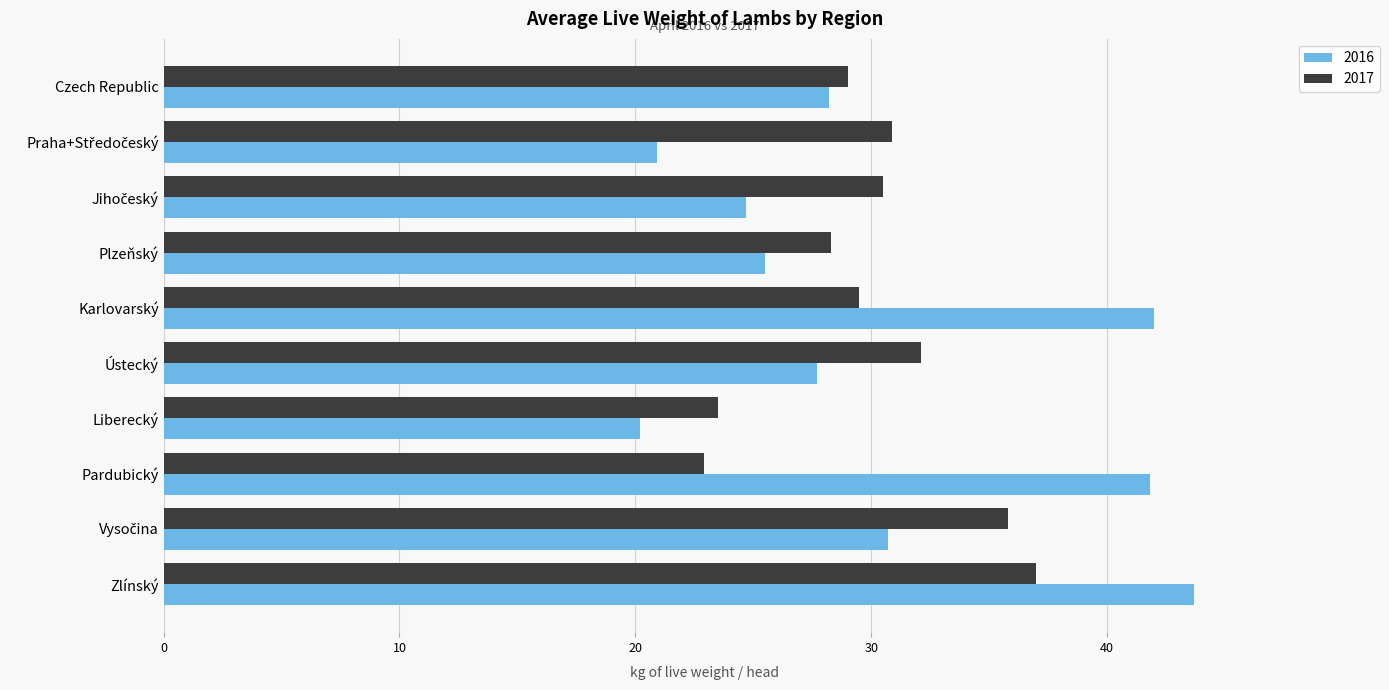

At which category is the sum across all series the highest?

Zlínský